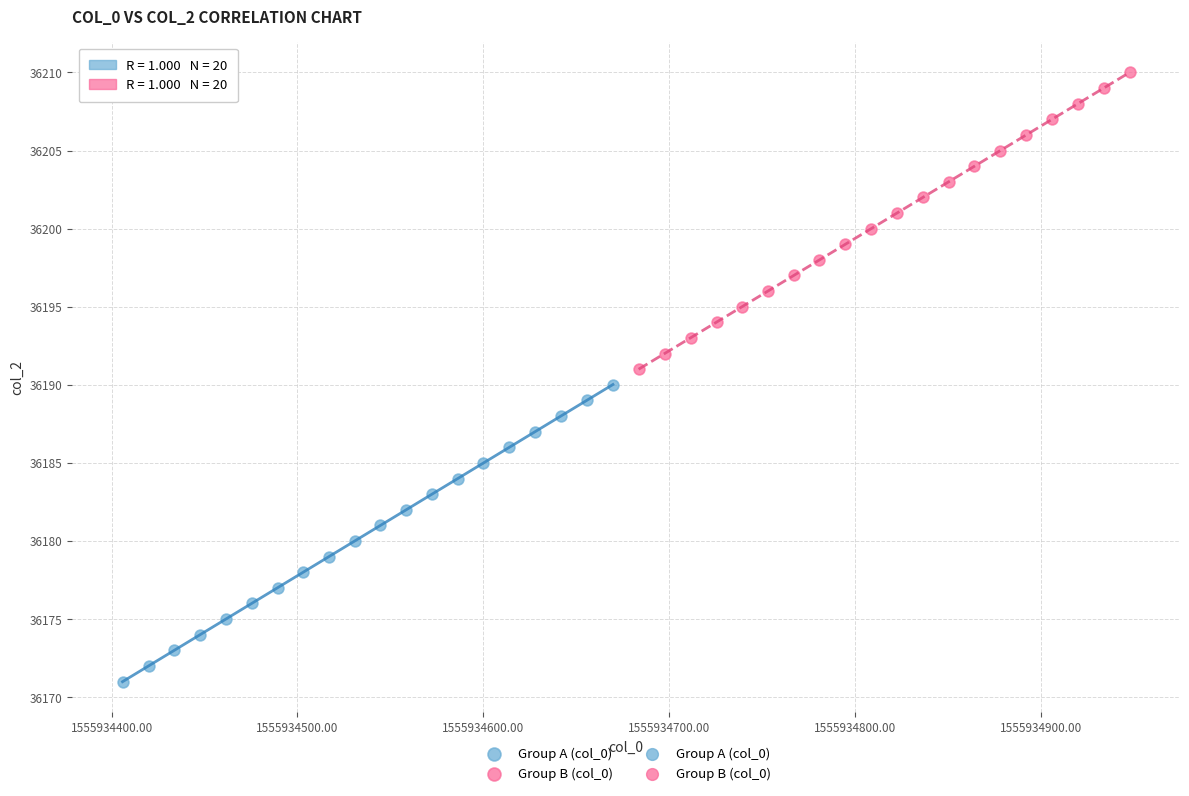

Which series contains the lowest Y value?

Group A (col_0)